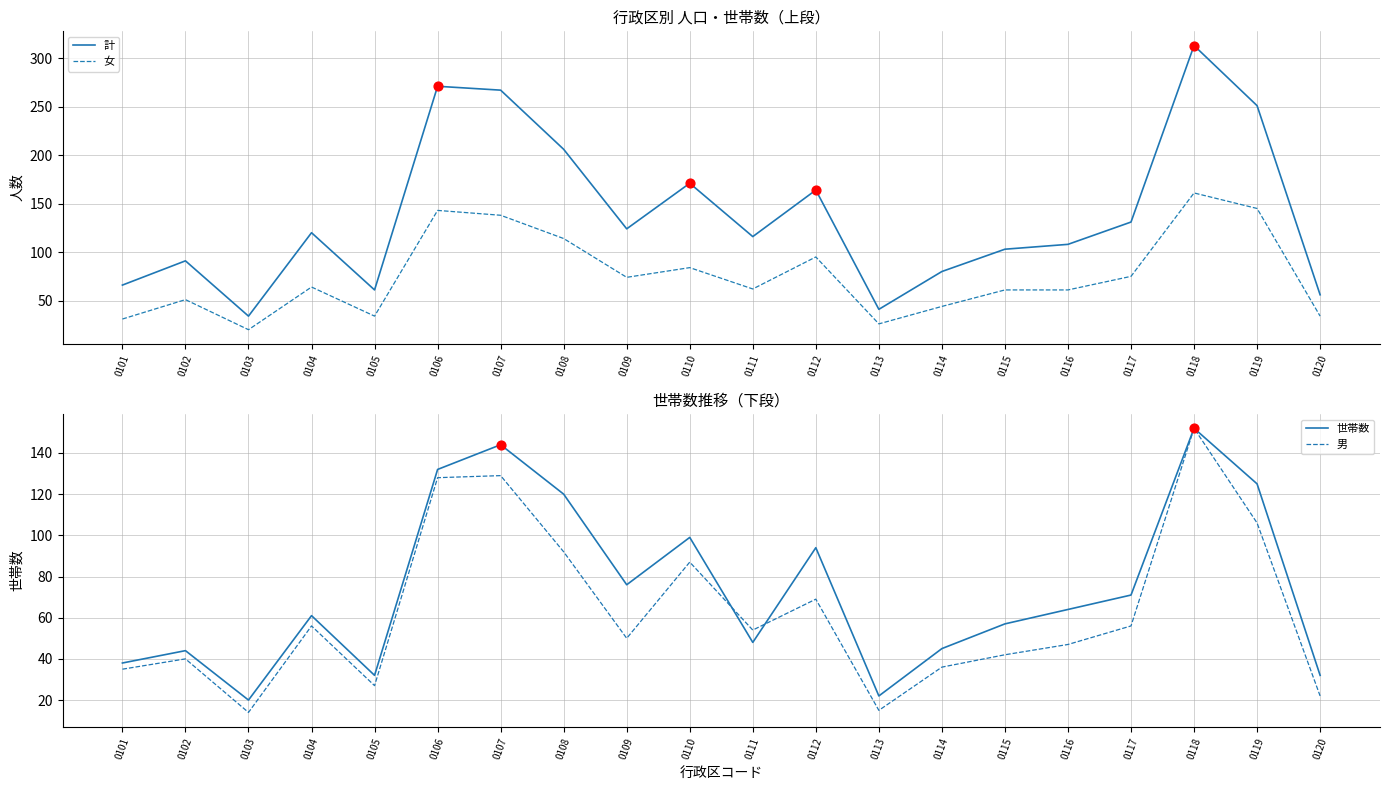

Which series reaches the minimum Y coordinate?

男